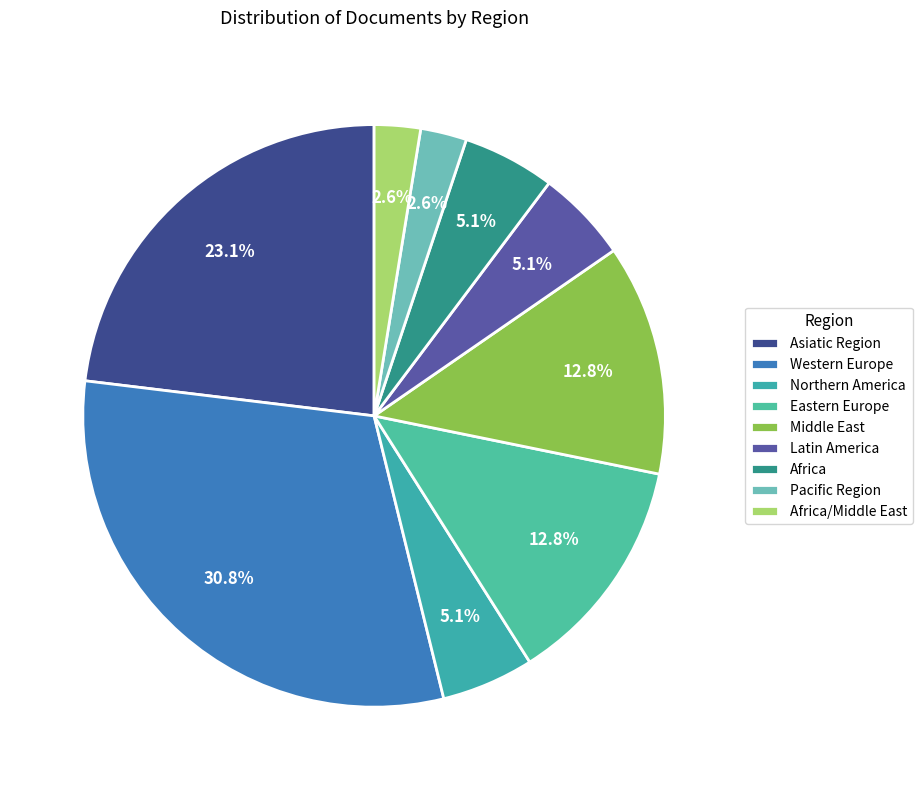

True or false: Latin America accounts for 16% of the total.

False